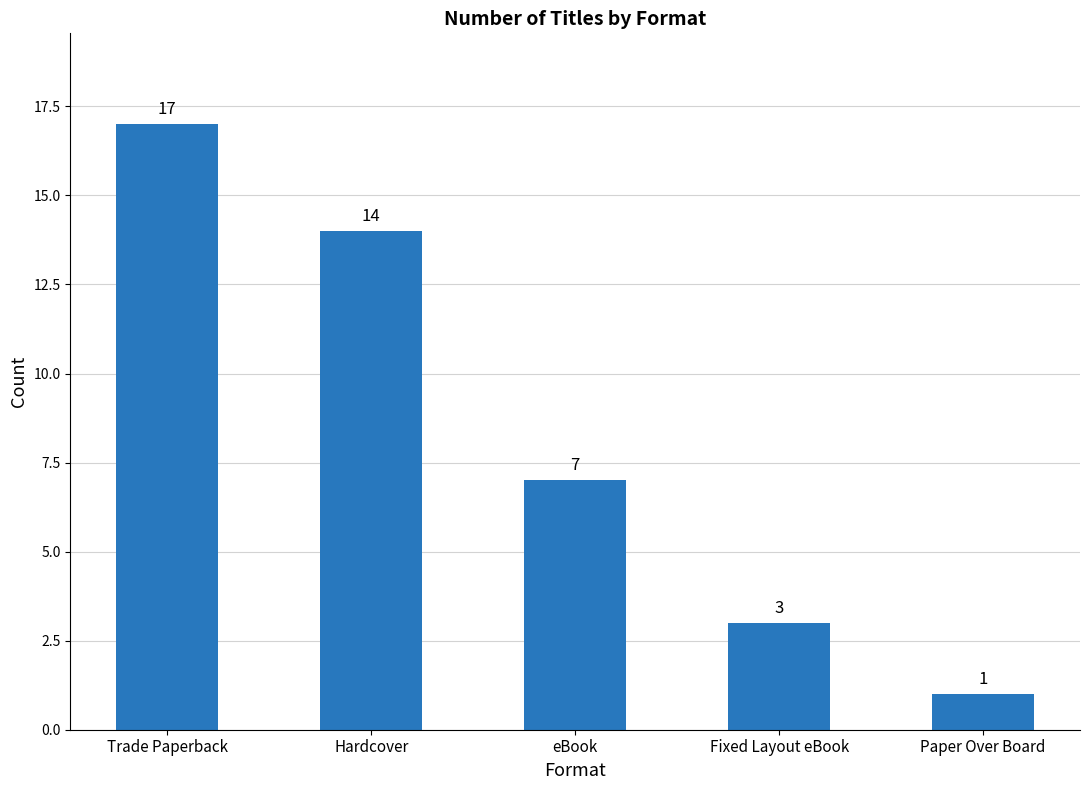

What is the difference between the maximum and minimum values?

16